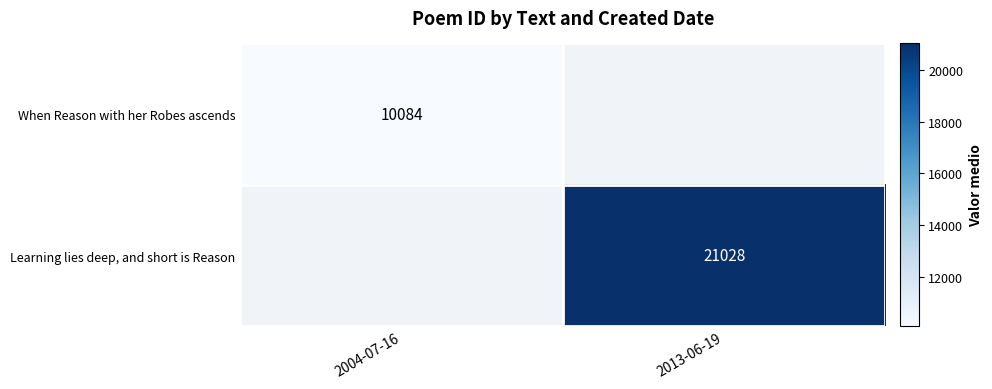

The When Reason with her Robes ascends series shows 10084 at 2004-07-16. True or false?

True